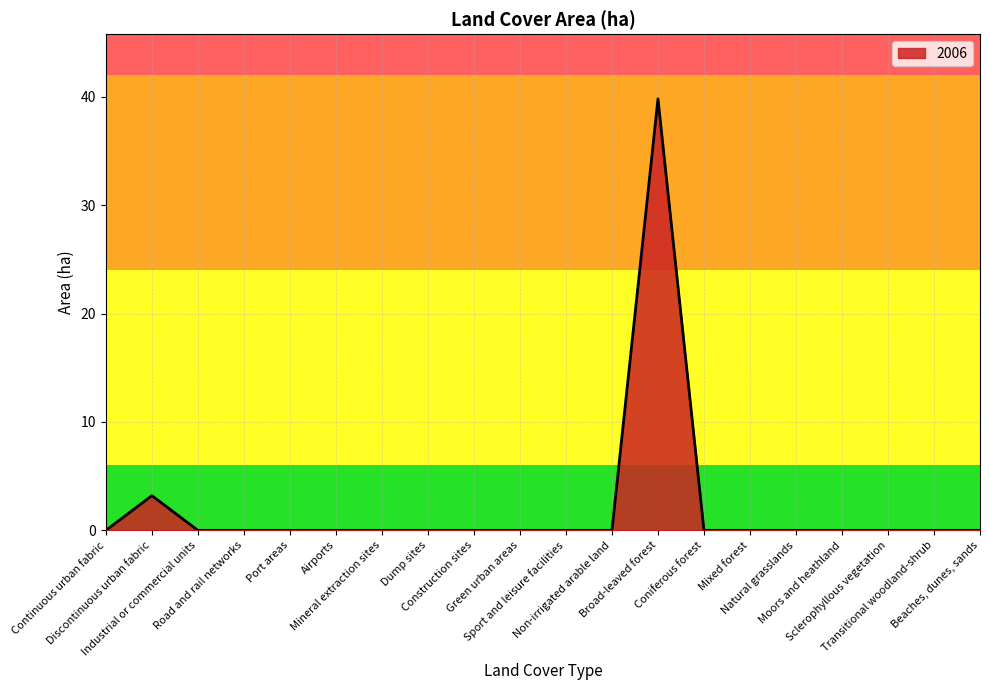

How many lines are shown in the chart?

1